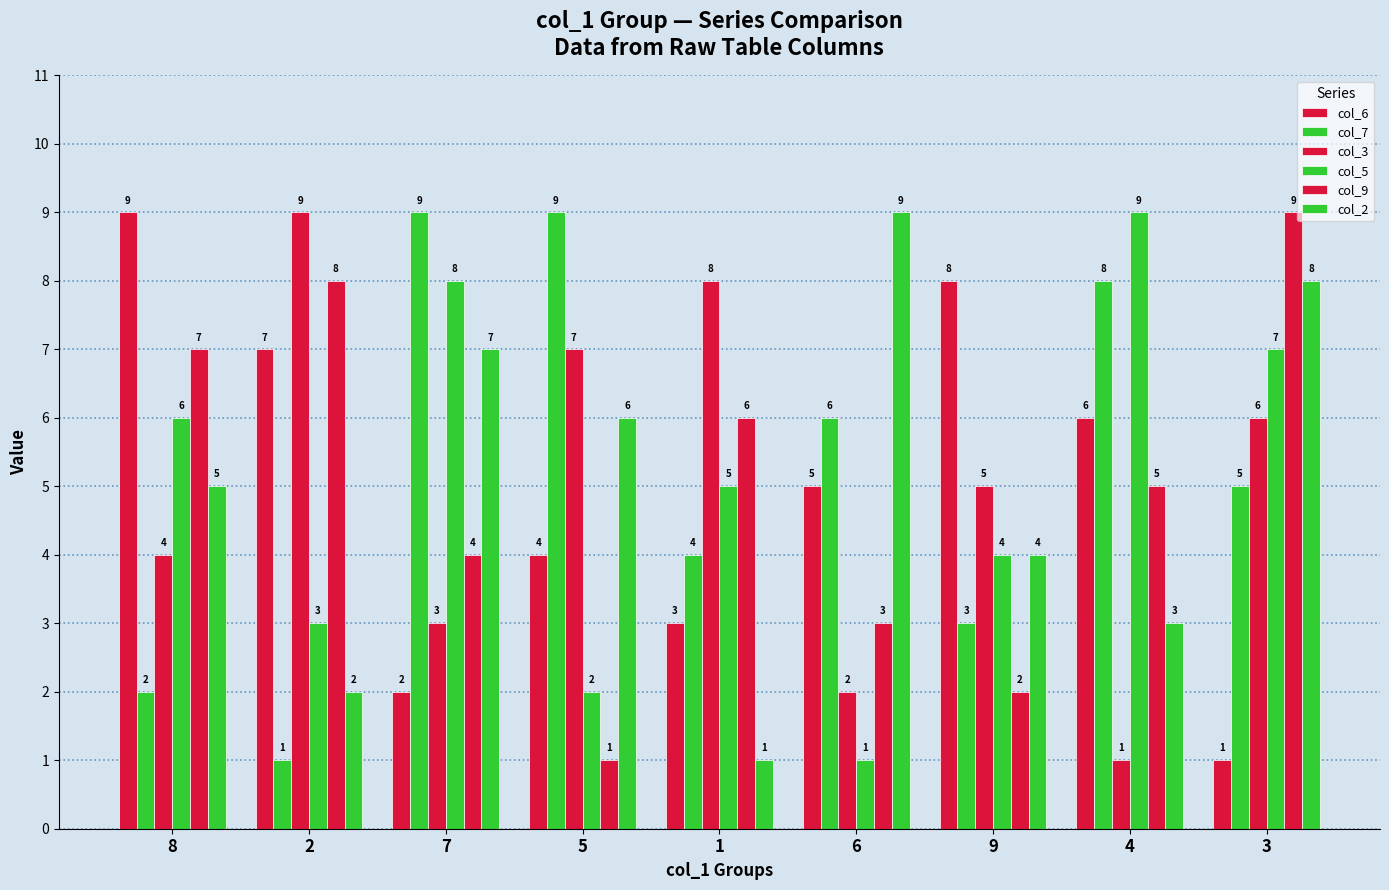

What is the average value of the col_3 series?

5